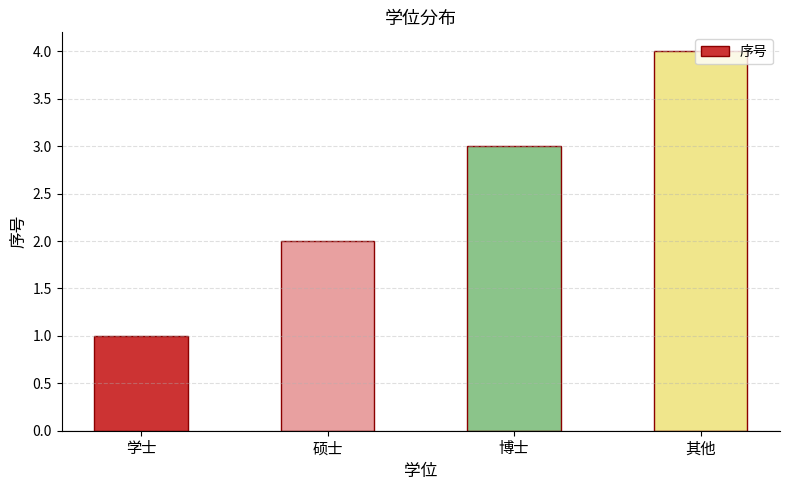

True or false: the data shows 2 at 硕士.

True